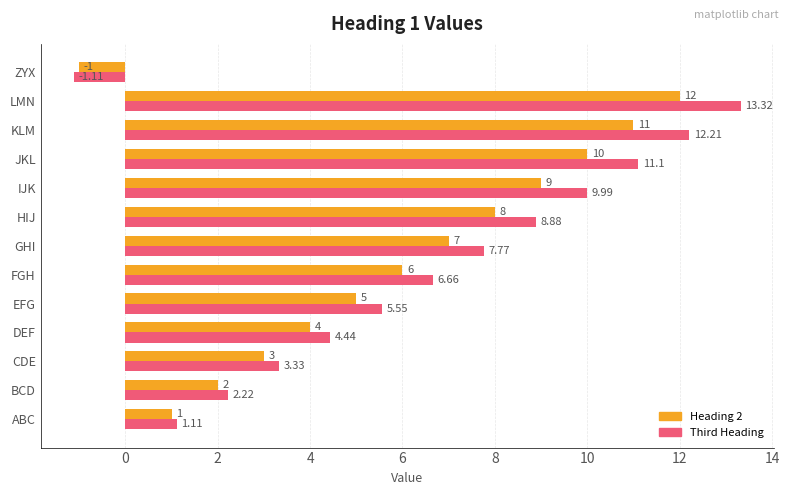

How many negative values does the Third Heading series have?

1